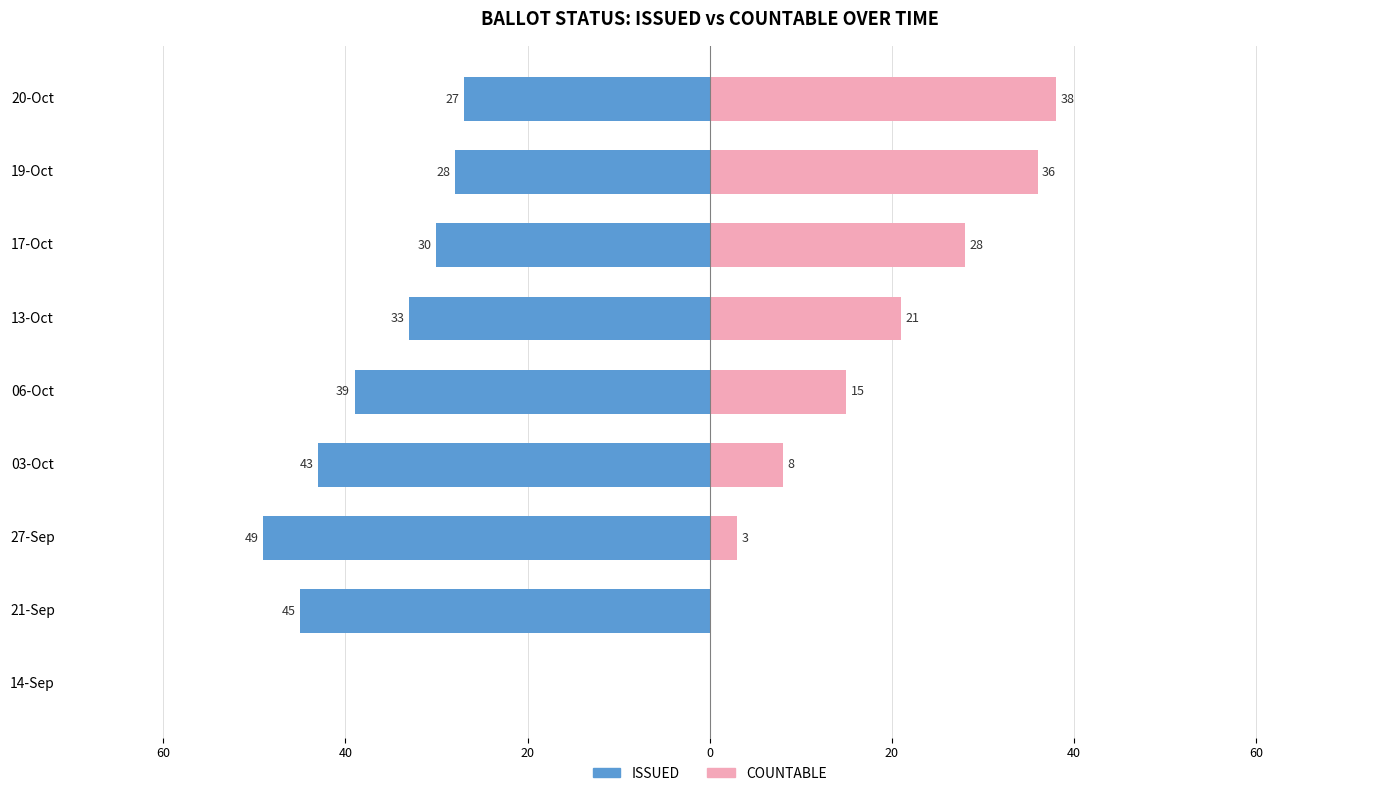

Between 06-Oct and 17-Oct, which series saw the biggest shift?

COUNTABLE